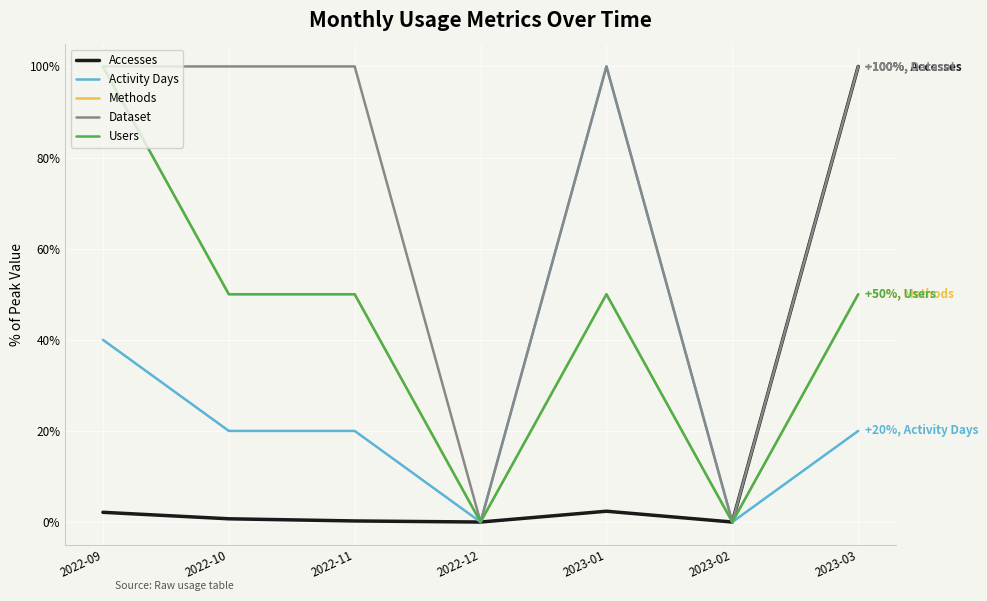

In Accesses, how many points are lower than both neighbors (excluding endpoints)?

2